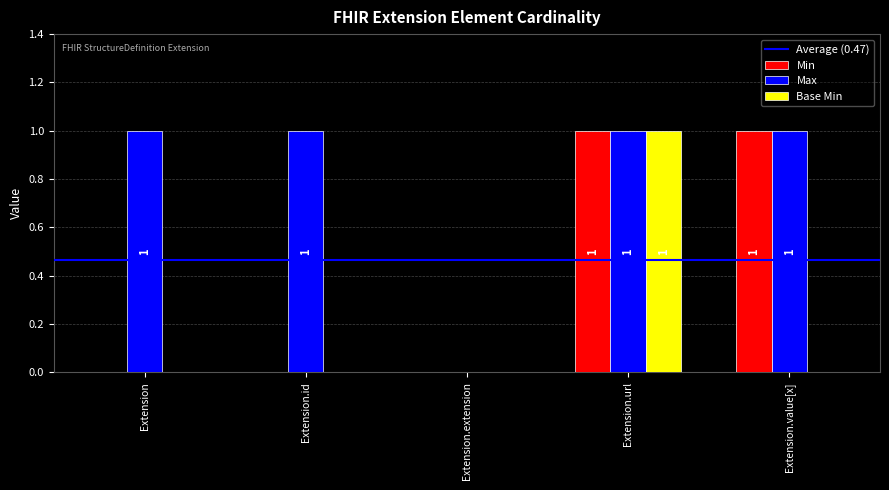

Which series changed the most between Extension and Extension.extension?

Max